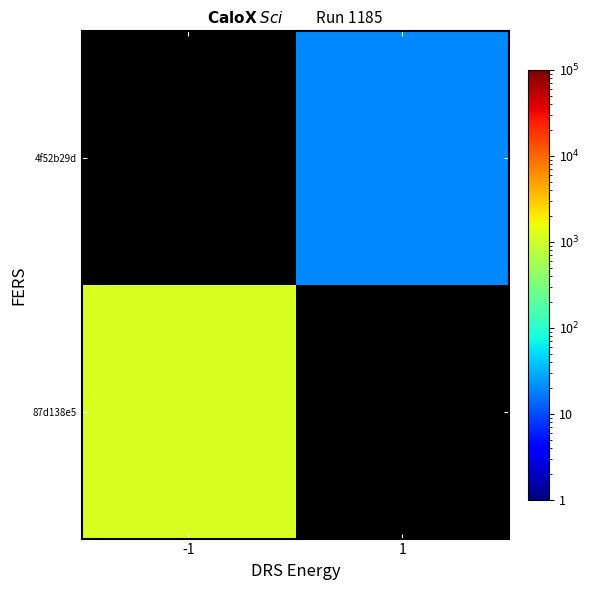

Is it true that 4f52b29d equals 12.8 at 1?

False